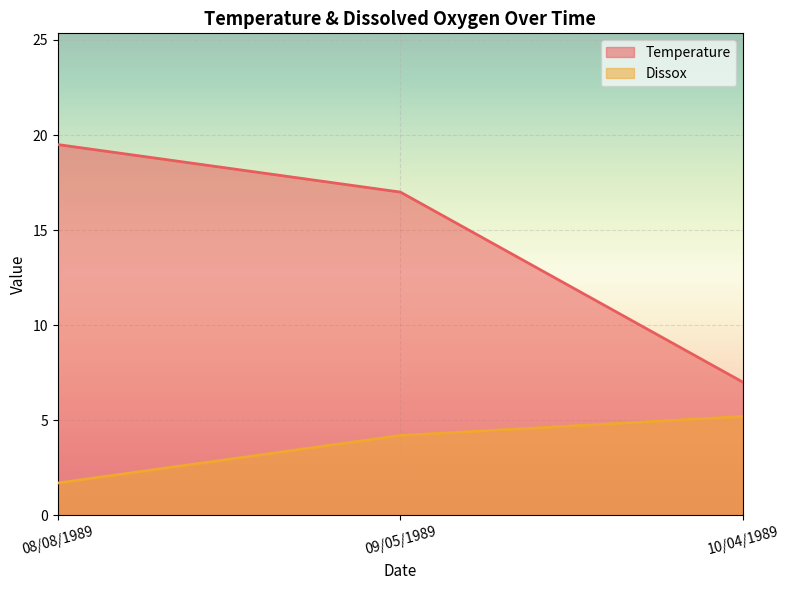

True or false: Dissox has a value of 5.2 at 10/04/1989.

True